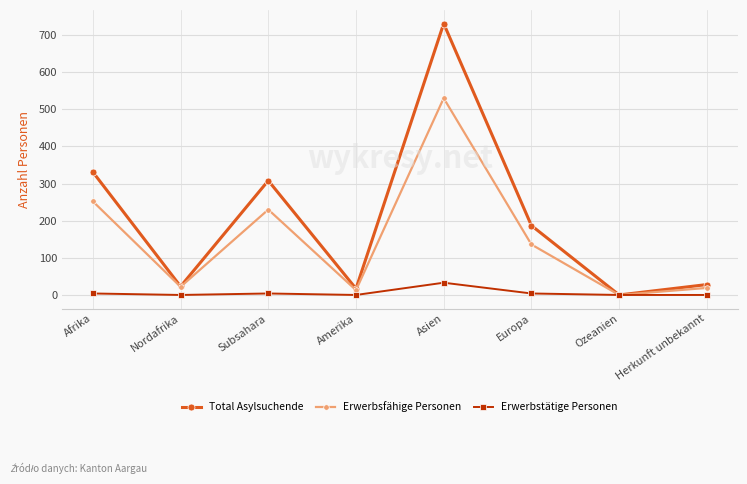

Which series has the largest range (max minus min)?

Total Asylsuchende